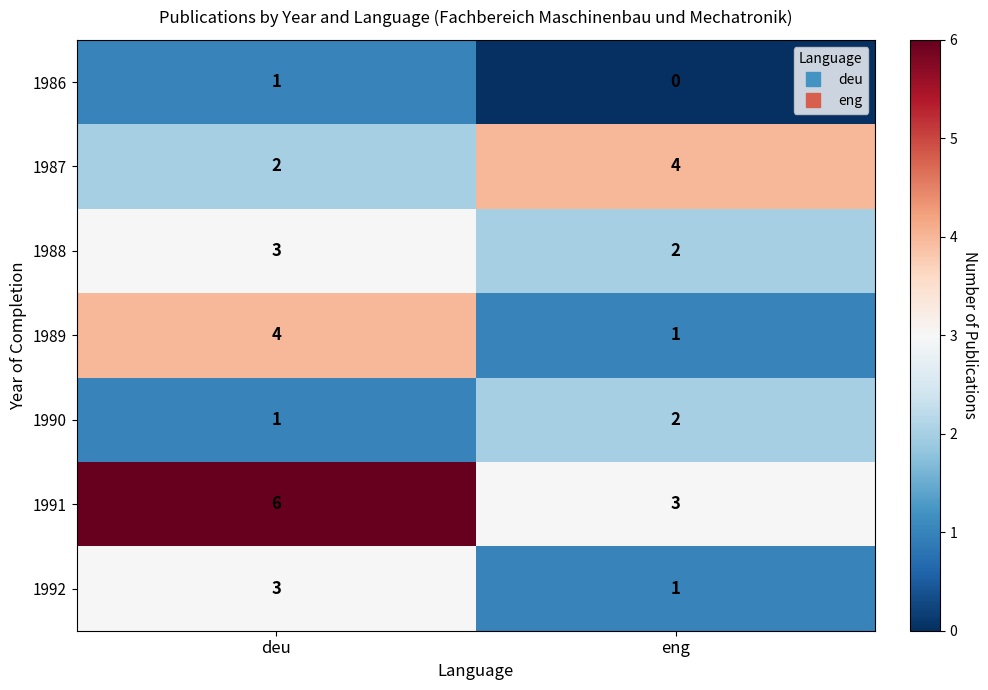

What is the sum of the 1989 values at eng and deu?

5